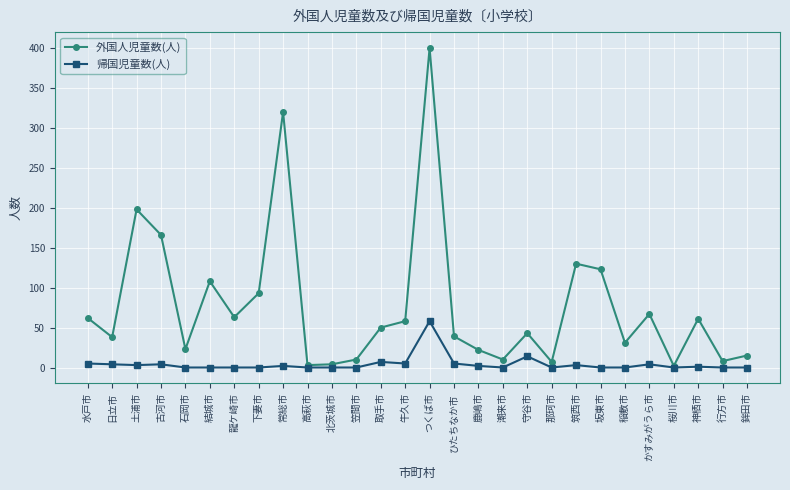

True or false: 帰国児童数(人) has a value of 18 at 龍ケ崎市.

False